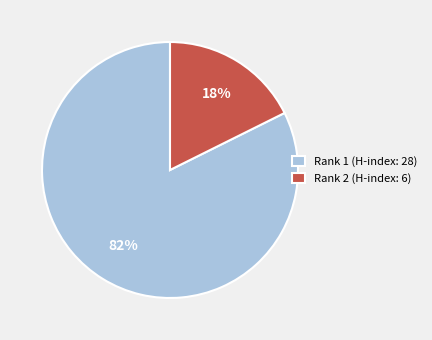

Rank the categories by value from highest to lowest.

Rank 1 (H-index: 28), Rank 2 (H-index: 6)